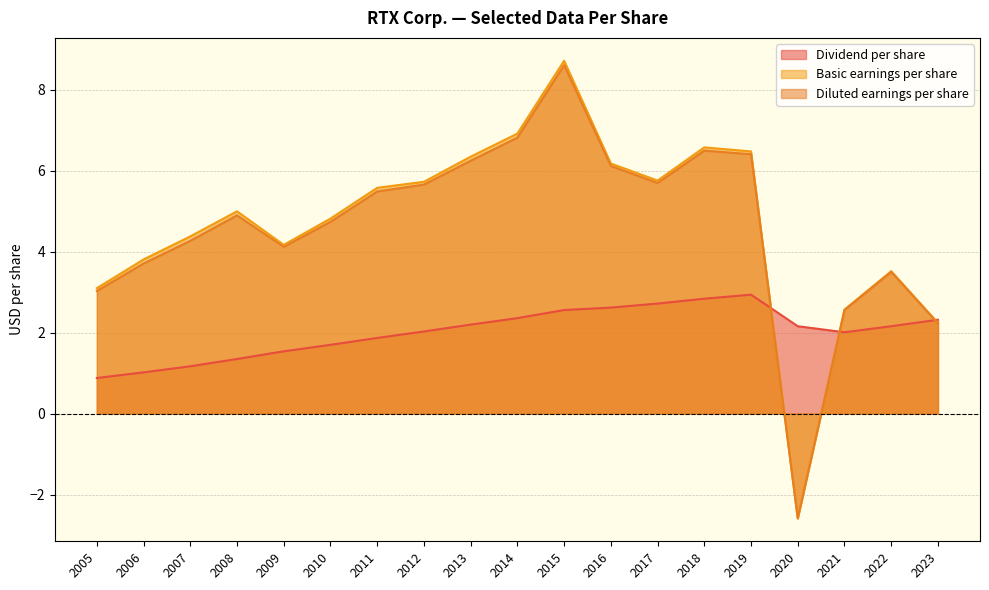

How many lines are shown in the chart?

3